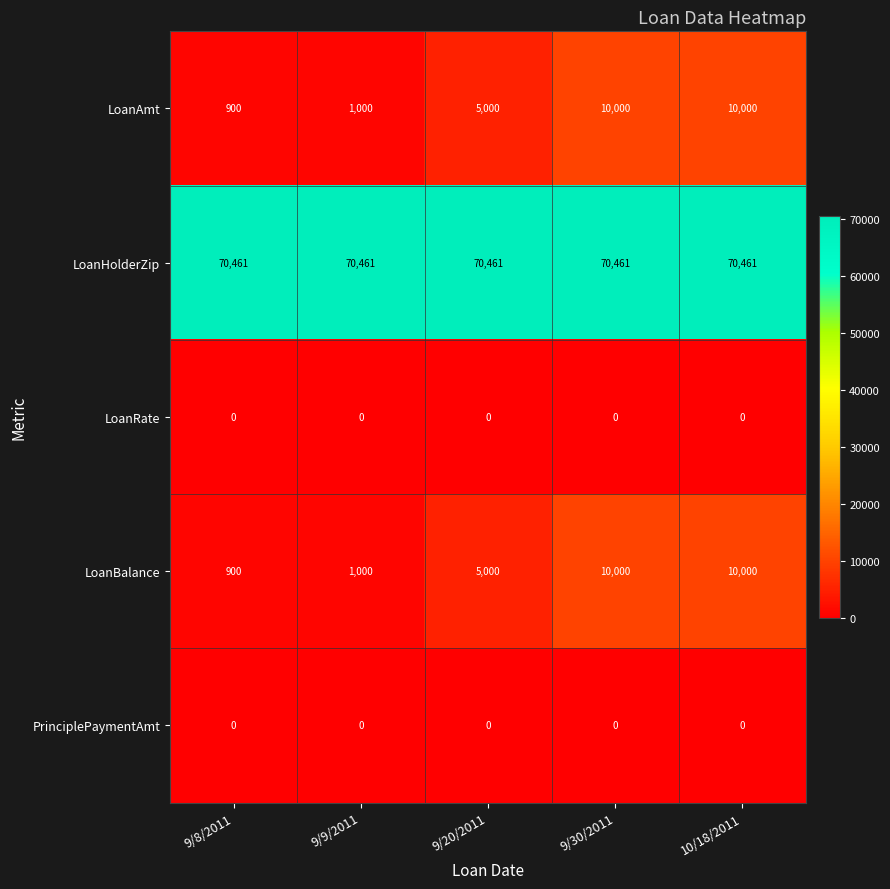

What is the difference between the LoanBalance values at 9/8/2011 and 9/30/2011?

9100